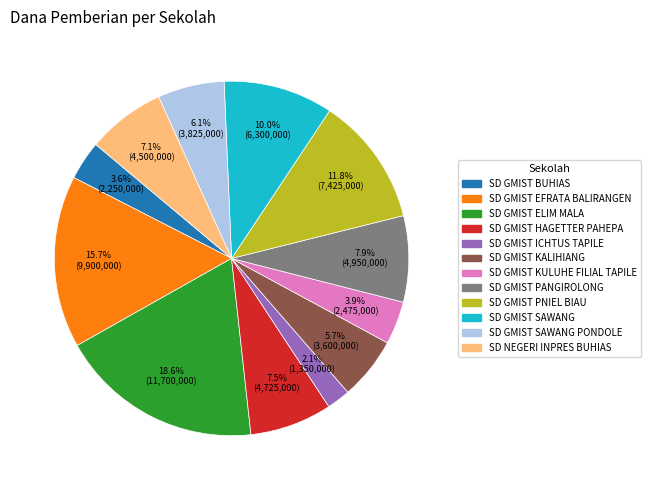

Does any single category account for the majority?

No